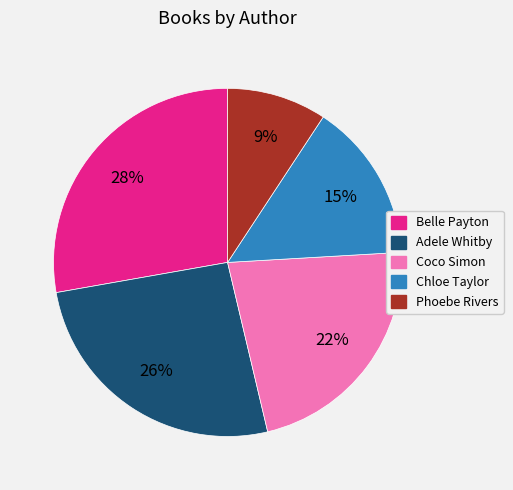

Combined, do Adele Whitby and Coco Simon account for over 50%?

No